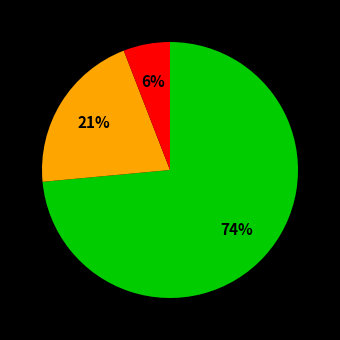

Does any single category account for the majority?

Yes